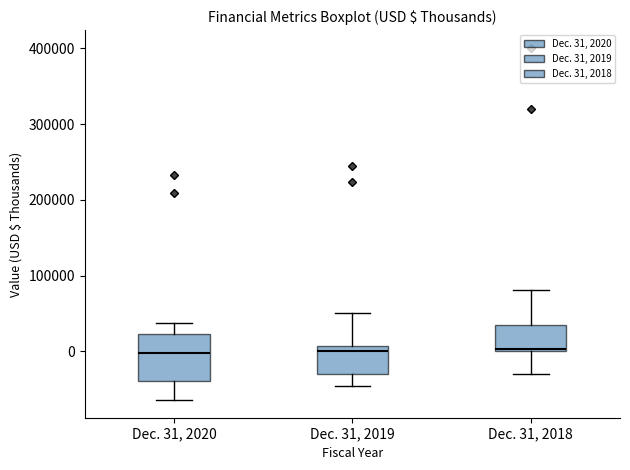

Where is the upper edge of the box for Dec. 31, 2020 on the y-axis? The values are not printed on the chart, so give them approximately, as read against the axis.

20000